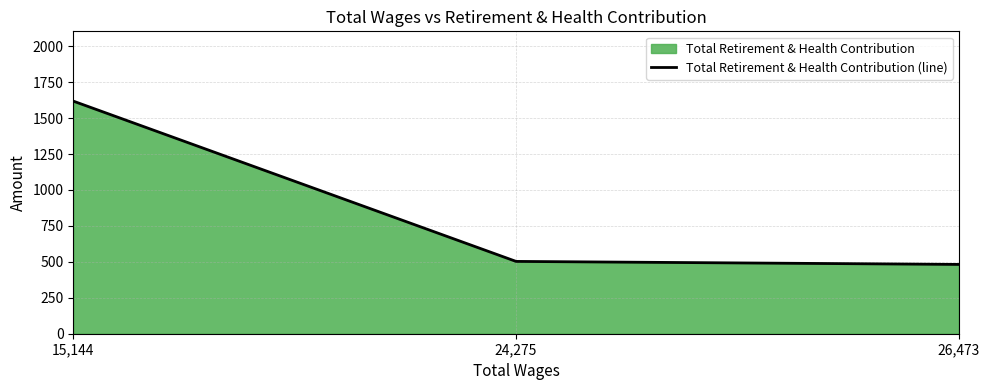

Reading left to right, transcribe all the data shown in this chart.

1618	503	482